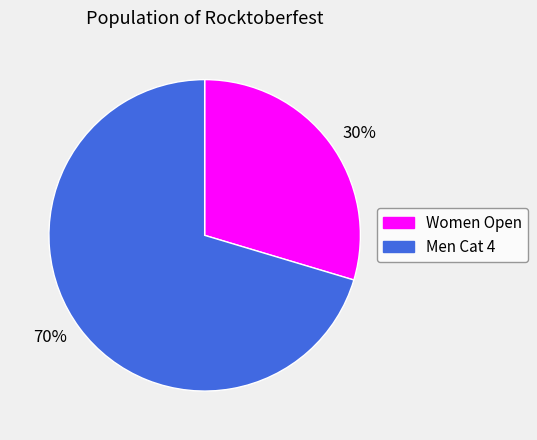

What is the smallest slice in the pie chart?

30%